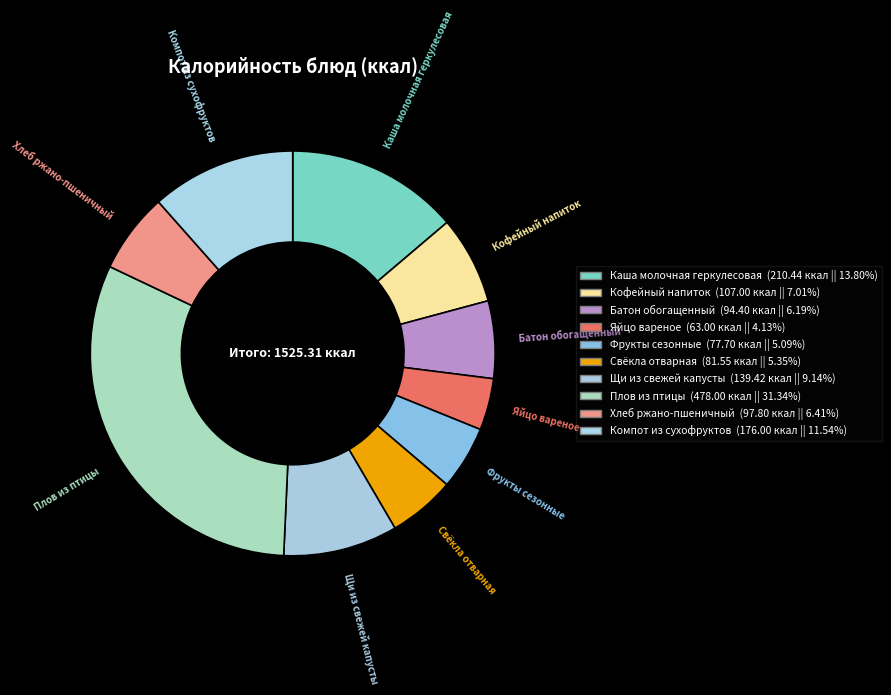

How many slices are in this pie chart?

10